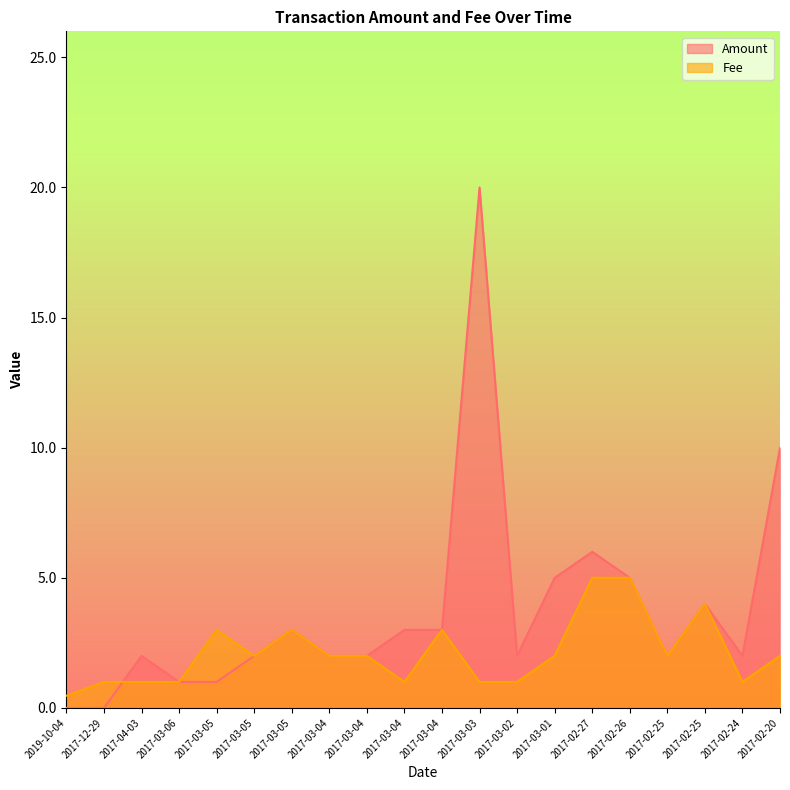

Between which two adjacent categories do Fee and Amount first intersect?

2017-12-29 and 2017-04-03